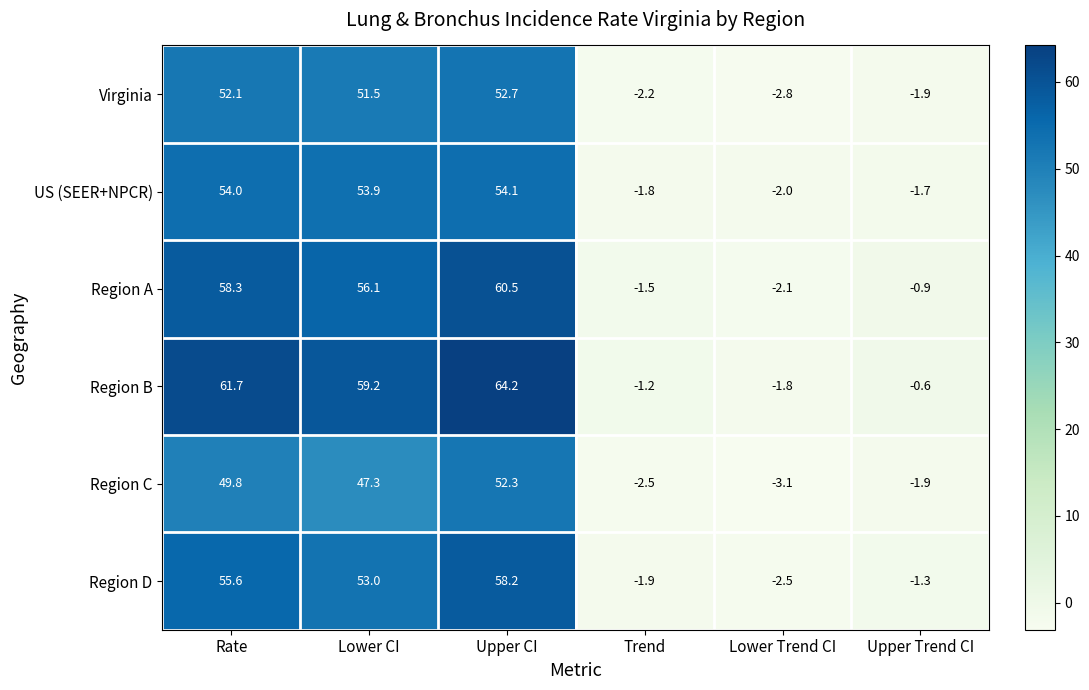

How many series are shown in this chart?

6